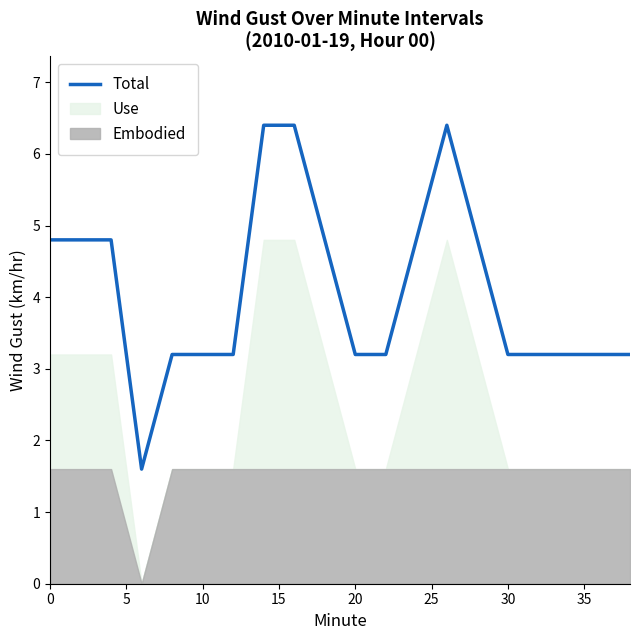

Does the chart display data point markers on the line(s)?

No